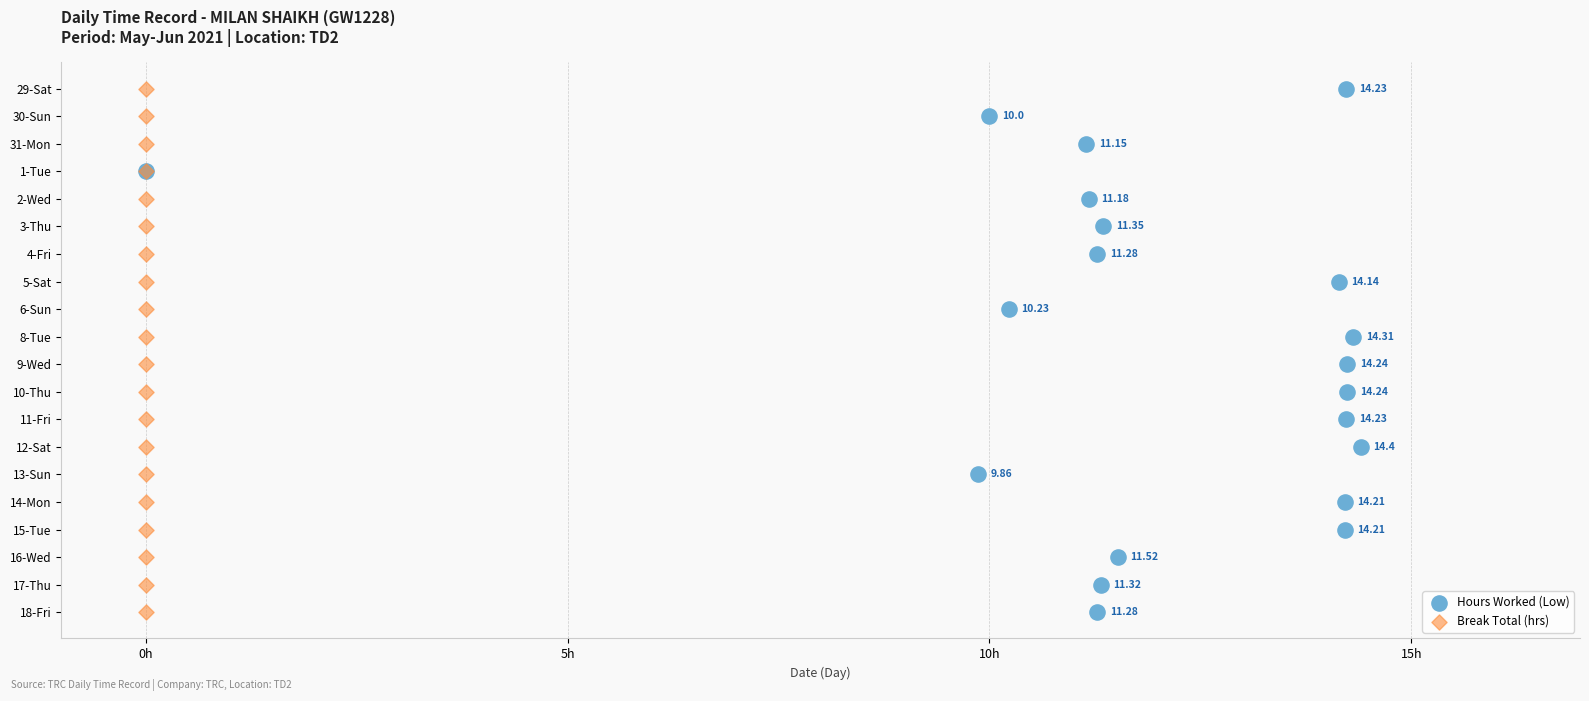

What are all the series names shown in the legend?

Hours Worked (Low), Break Total (hrs)